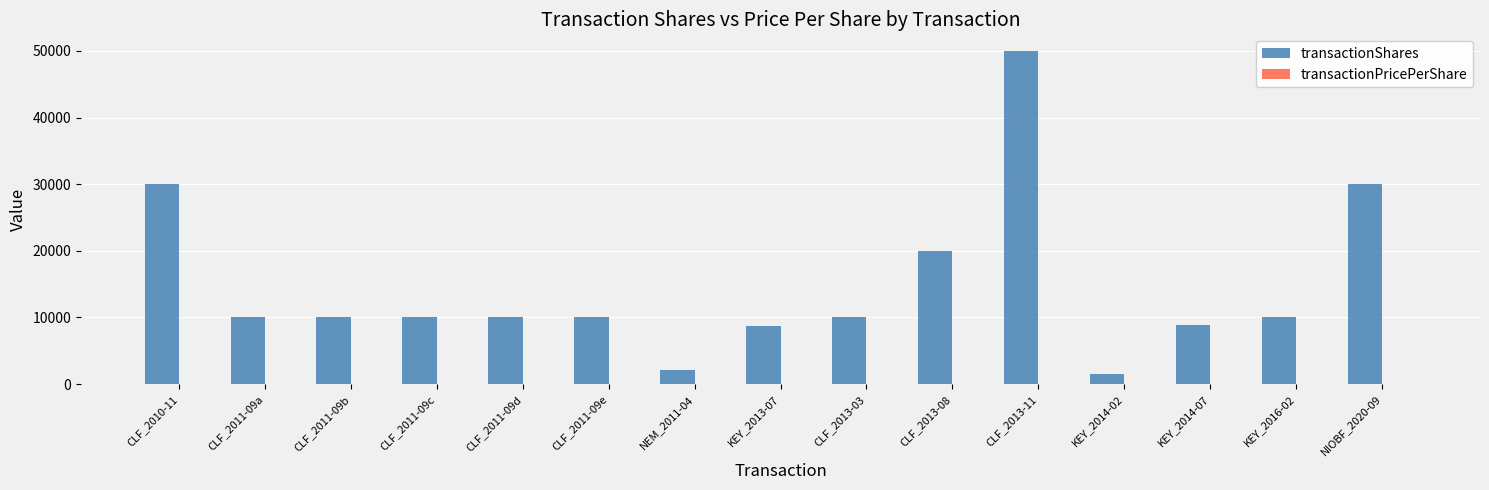

What is the sum of all transactionShares values?

221089.0